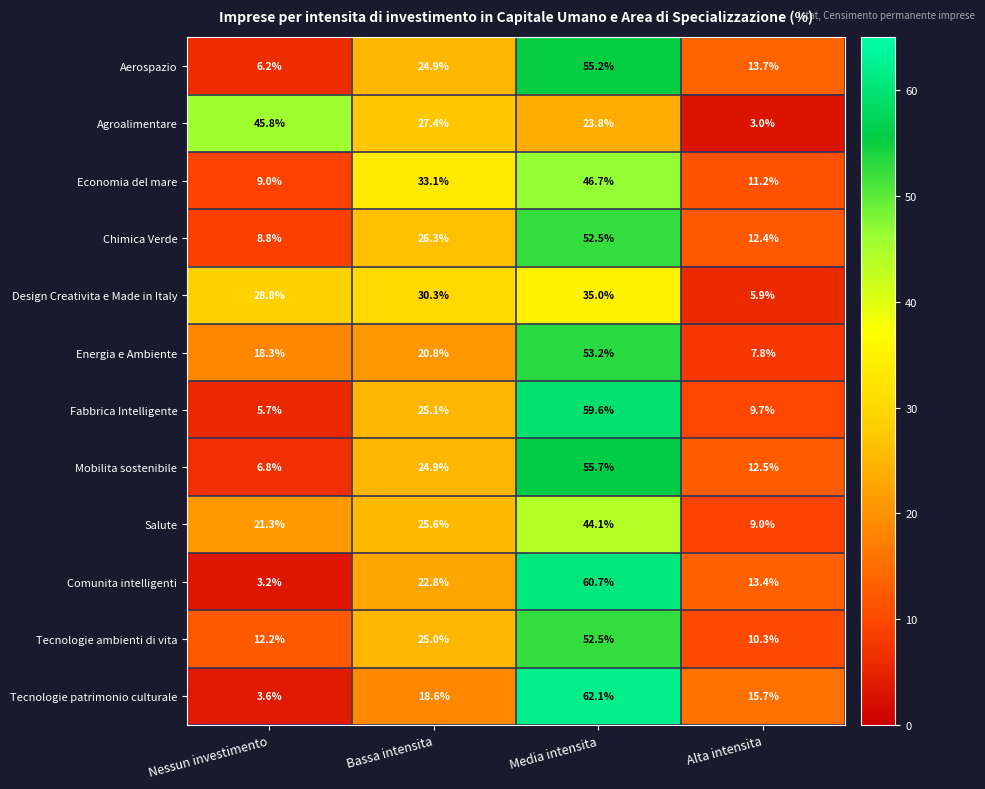

Which series changed the most between Nessun investimento and Media intensita?

Tecnologie patrimonio culturale